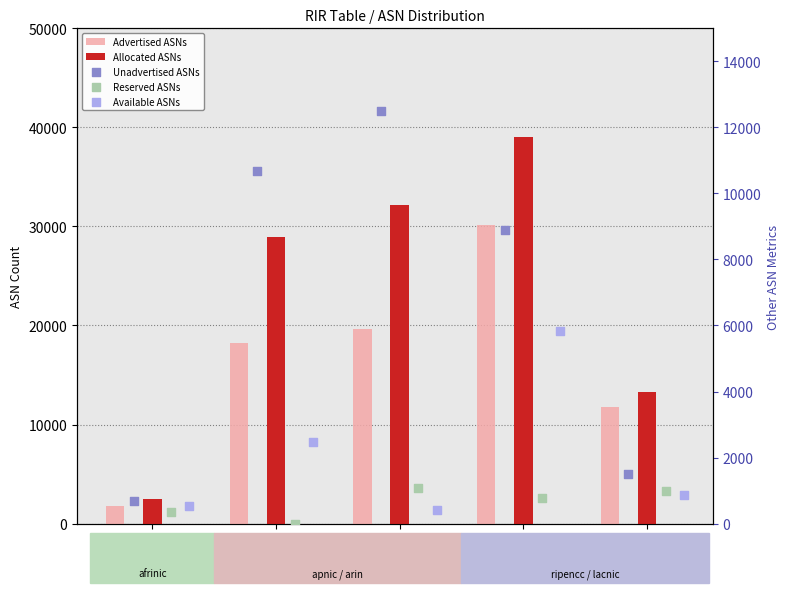

At how many categories does at least one series exceed 609?

5